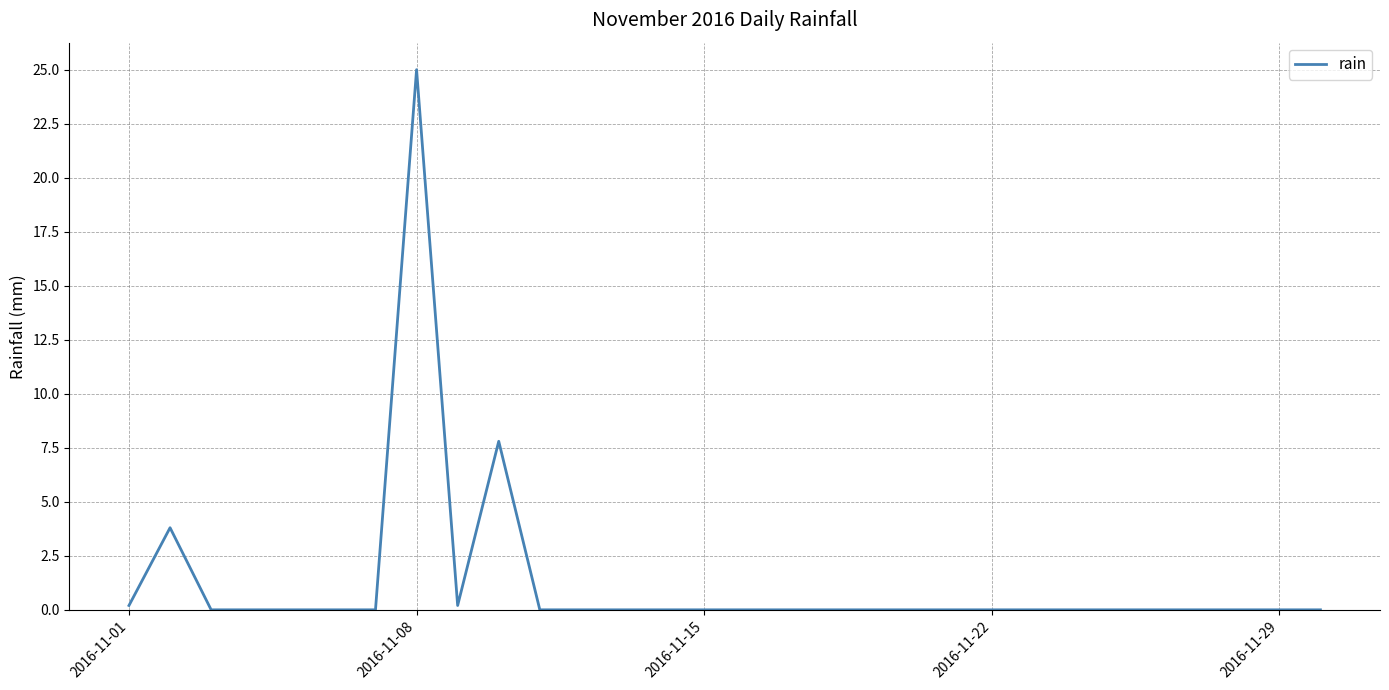

What is the greatest value displayed?

25.0